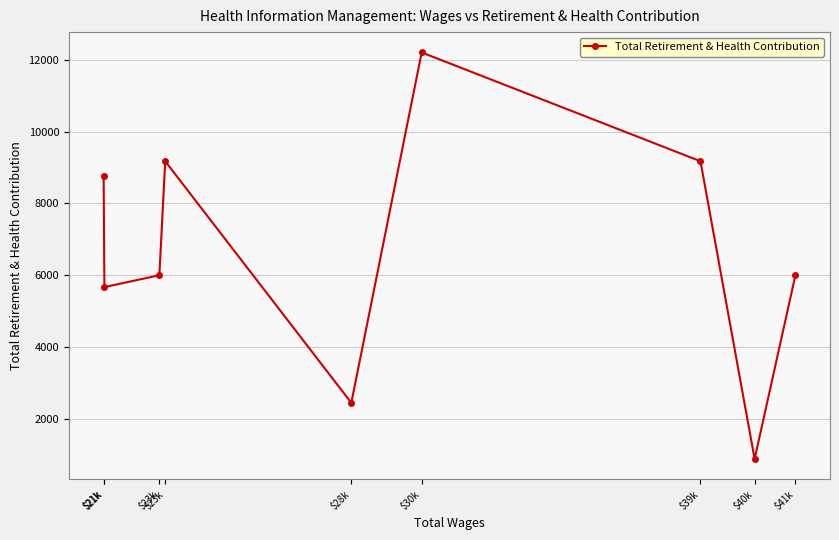

What value does the data have at $23k?

6006